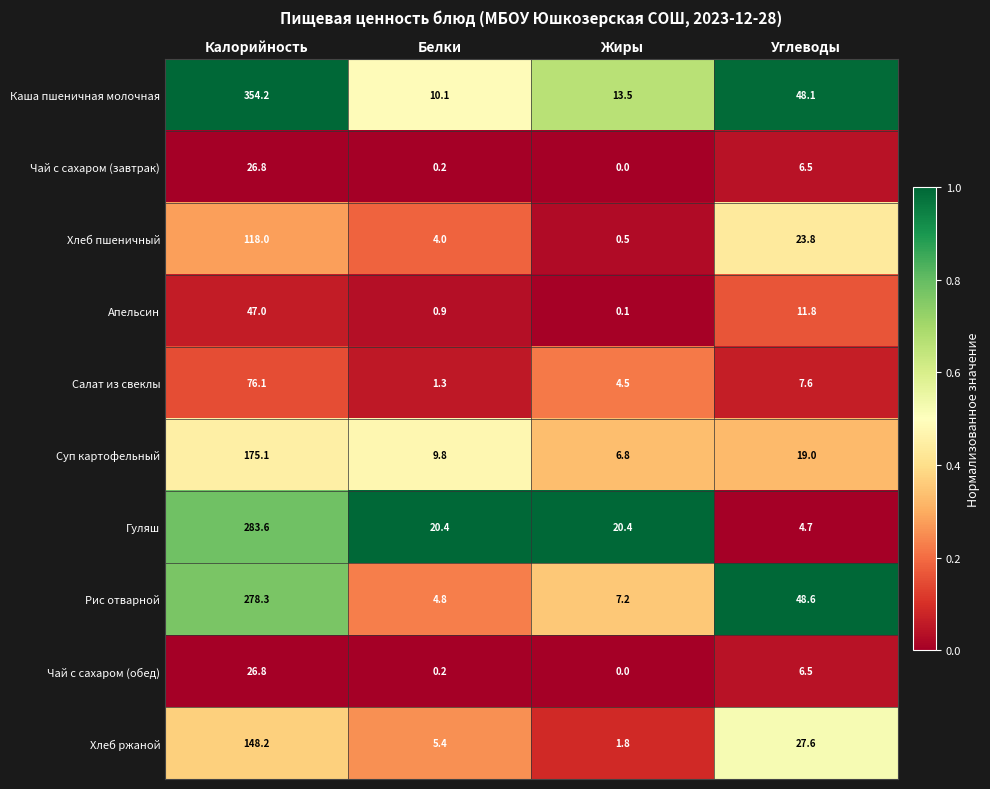

What is the sum of the Хлеб ржаной values at Белки and Углеводы?

33.0